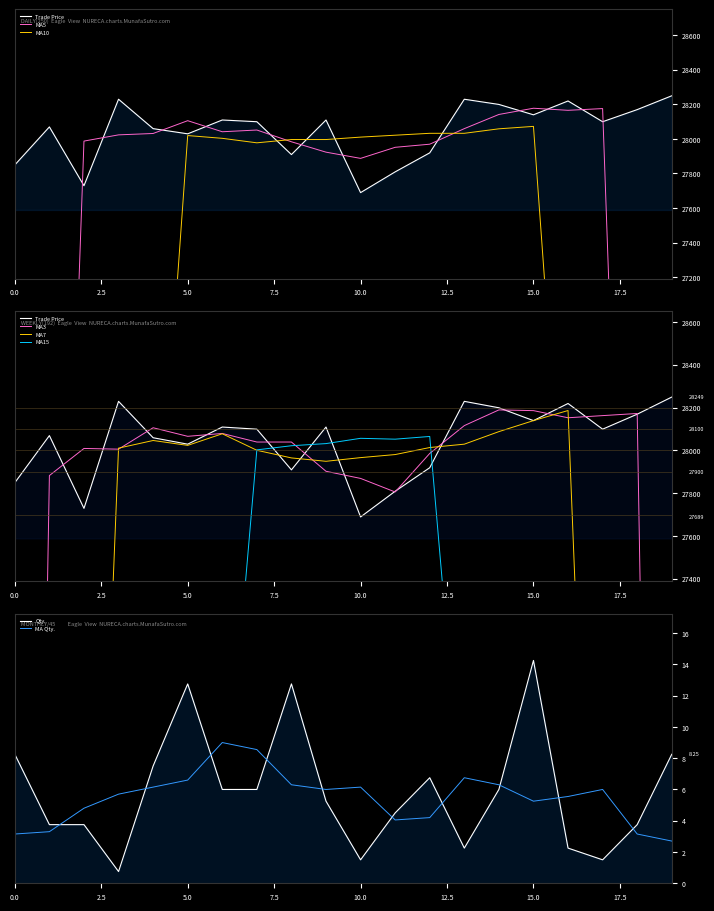

What is the label of the 19th point from the left?

5